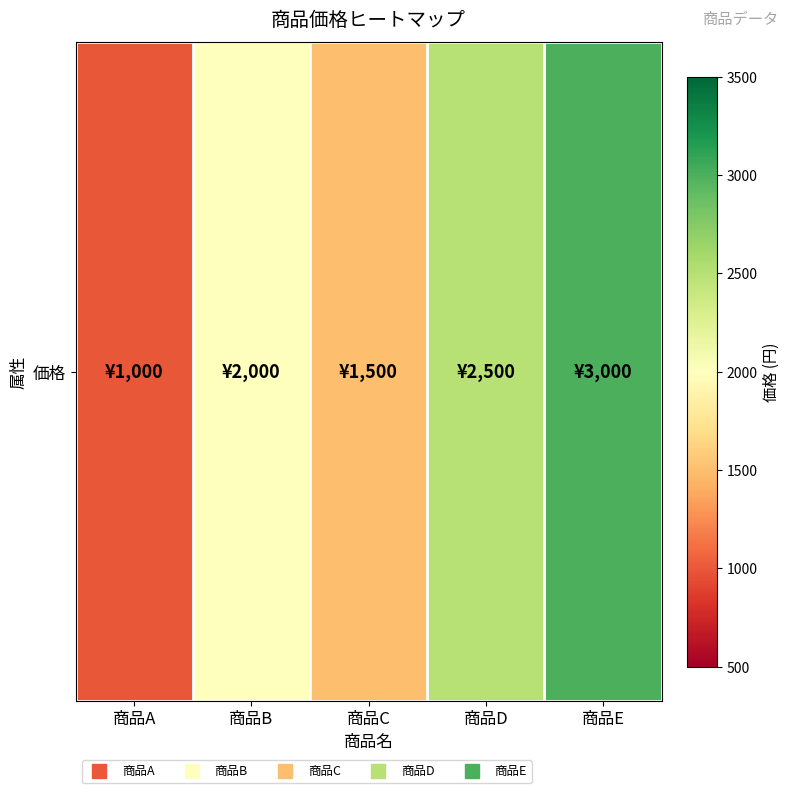

How many values exceed 2000?

2